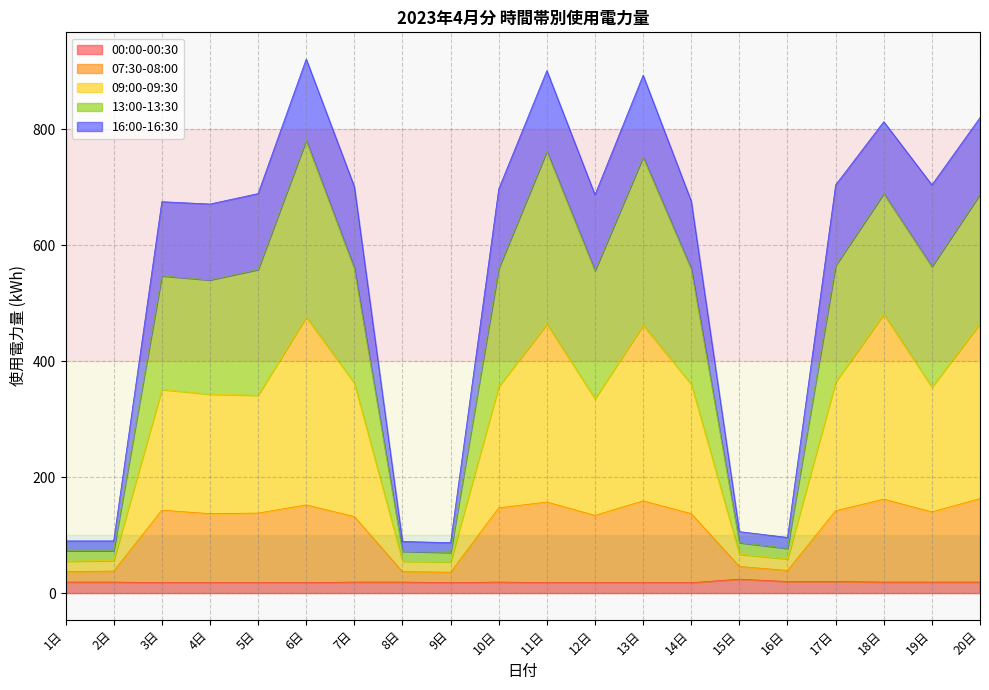

The value of 13:00-13:30 at 10日 is 560. True or false?

True